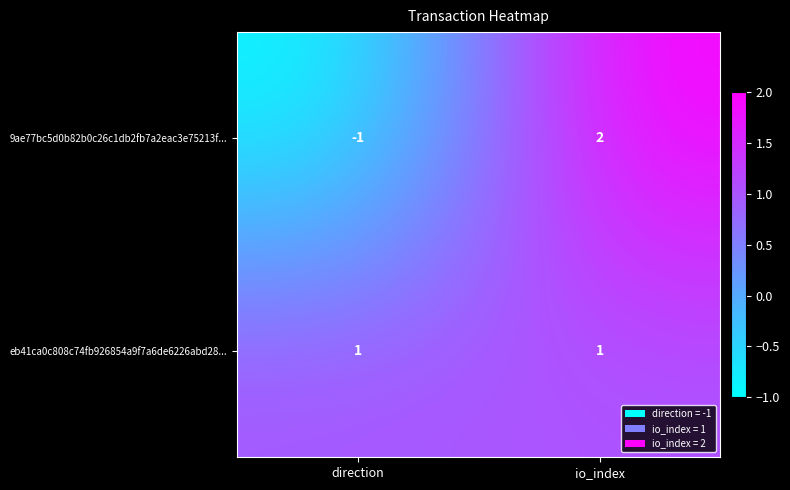

Count the number of categories in the chart.

2